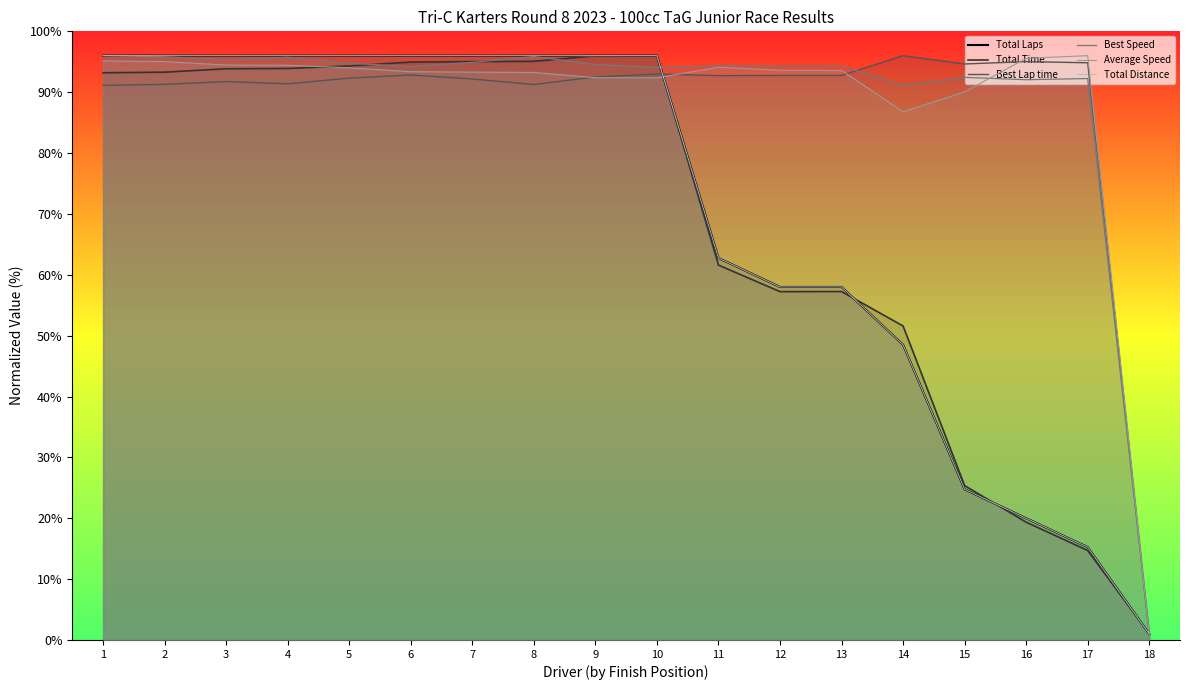

The value of Average Speed at 2 is 126.7. True or false?

False